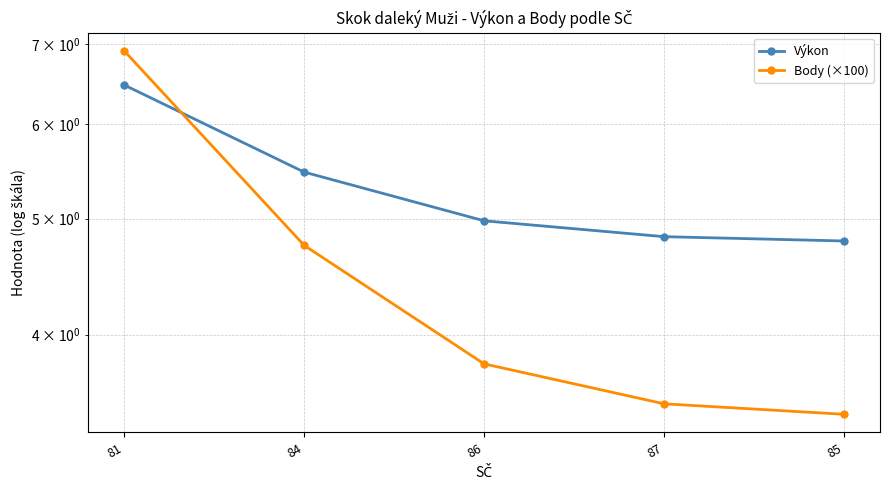

Between which two adjacent categories do Výkon and Body (×100) first intersect?

81 and 84